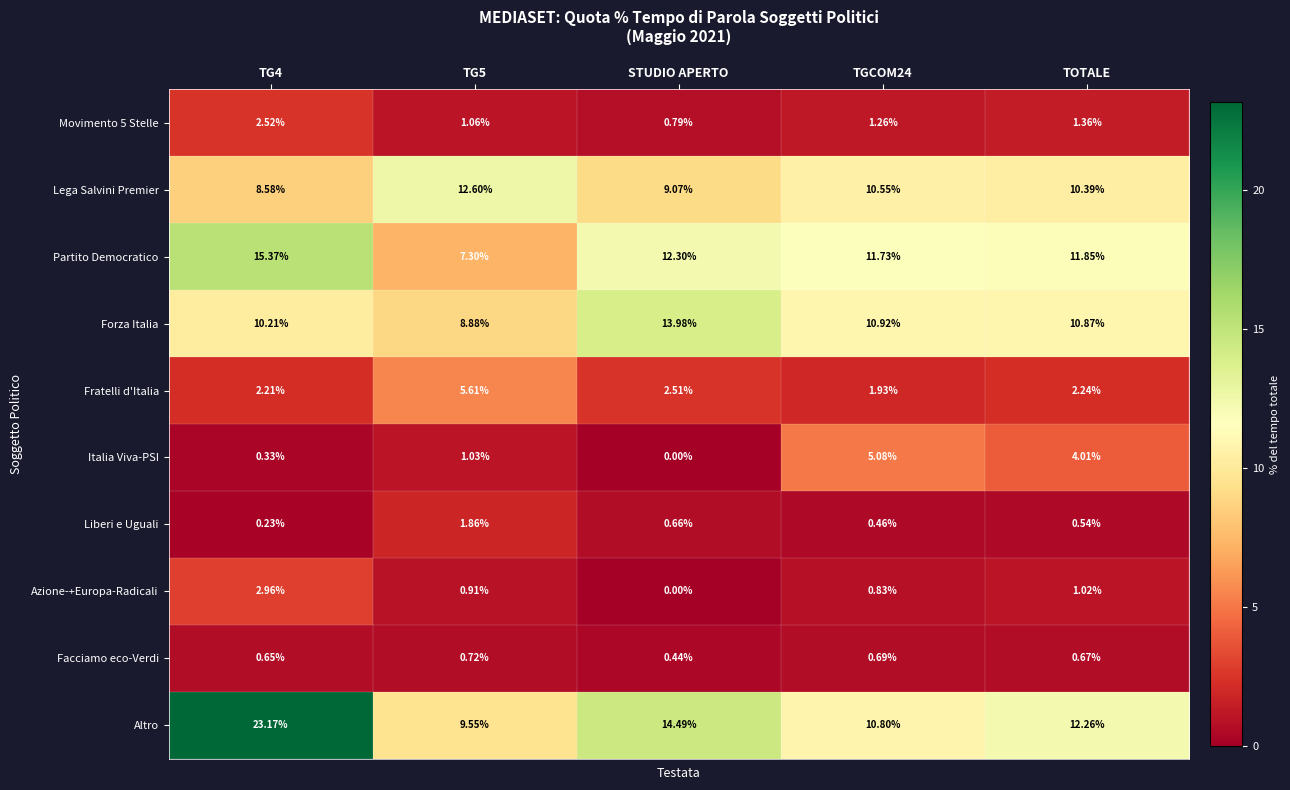

Which series has the largest total across all categories?

Altro